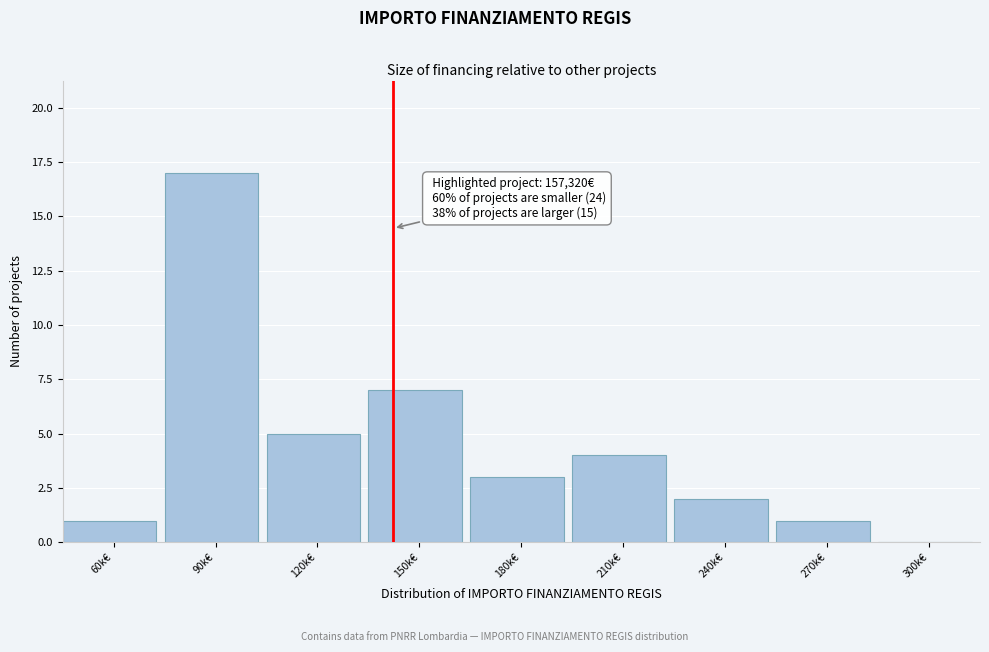

Reading right to left, extract all data points from this chart.

300k€=0	270k€=1	240k€=2	210k€=4	180k€=3	150k€=7	120k€=5	90k€=17	60k€=1